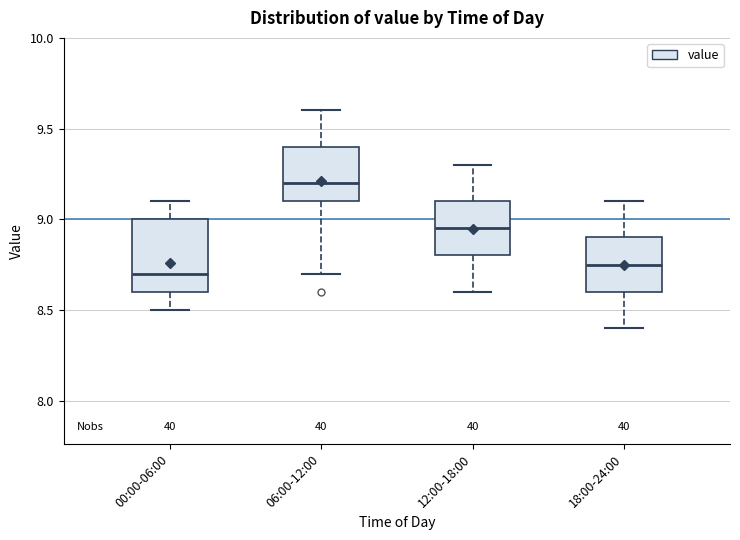

Where does the upper whisker of the box for 06:00-12:00 end on the y-axis? The values are not printed on the chart, so give them approximately, as read against the axis.

9.60